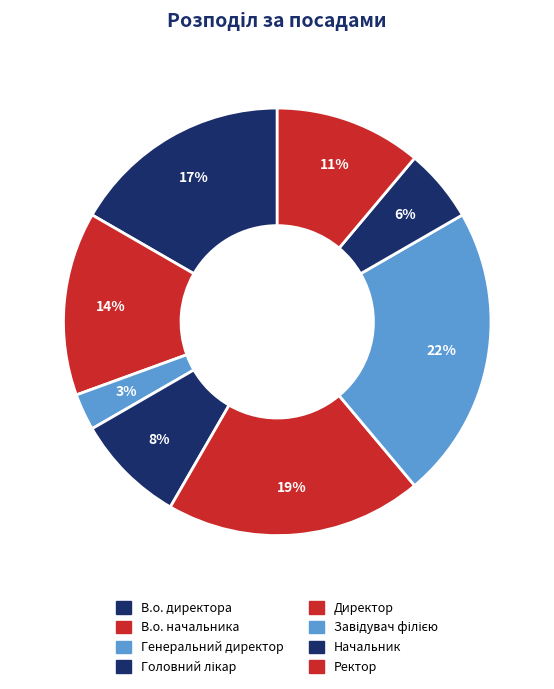

How many slices are in this pie chart?

8